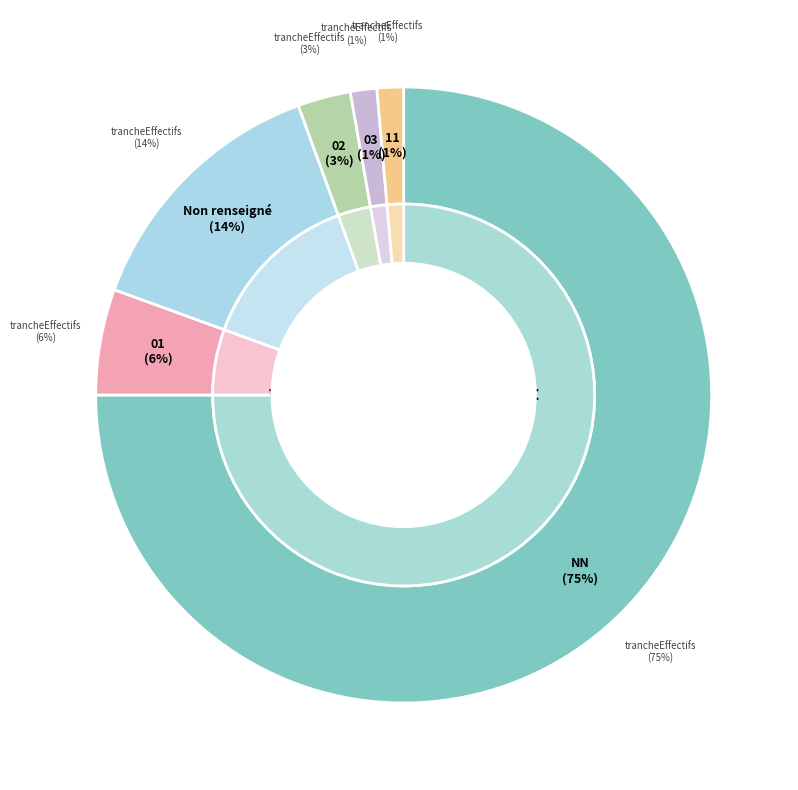

True or false: NN accounts for 70% of the total.

False